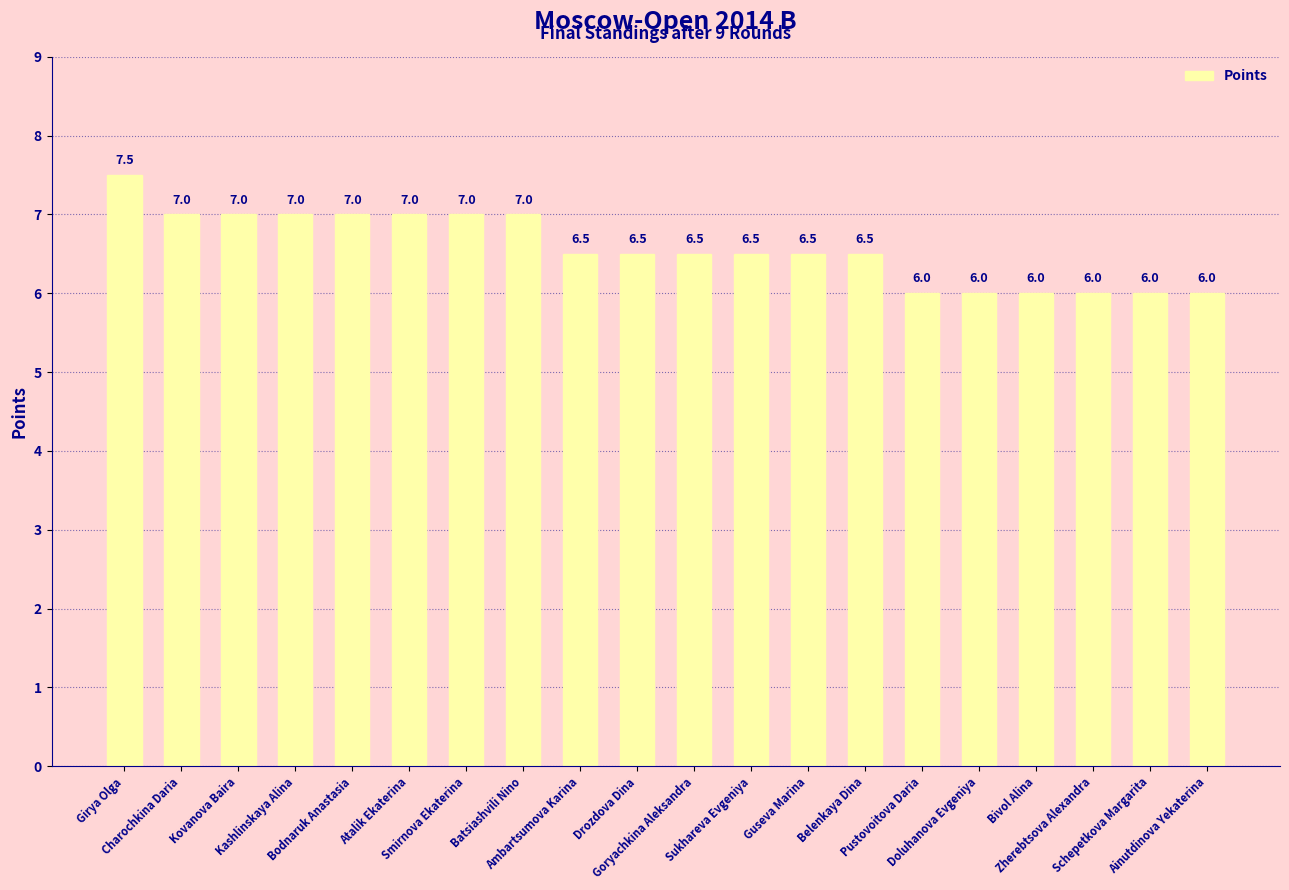

What is the value of the 6th bar from the left?

7.0